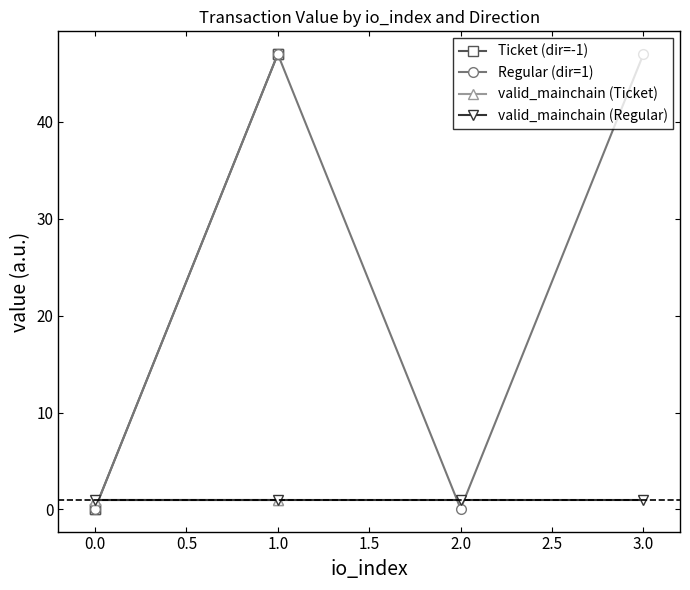

True or false: valid_mainchain (Regular) has a value of 1.0 at 0.0.

True